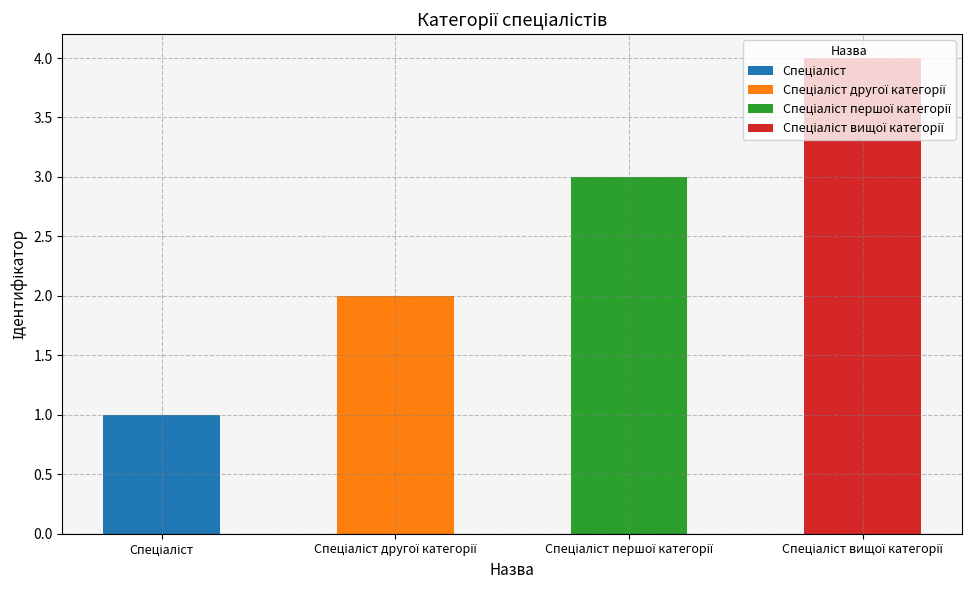

Approximately how many times larger is the value at Спеціаліст другої категорії compared to Спеціаліст?

2.0